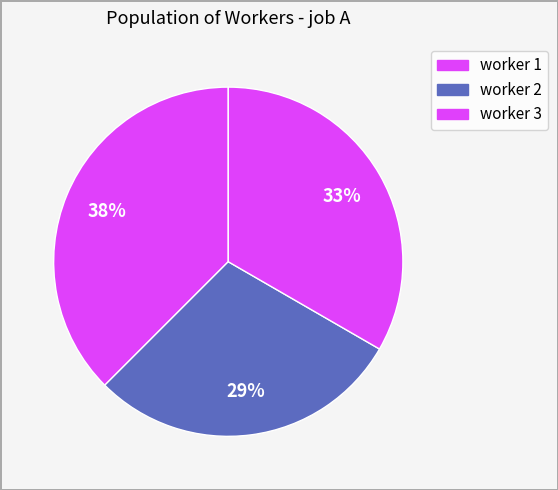

To the nearest percent, what percentage of the pie is worker 2?

29%